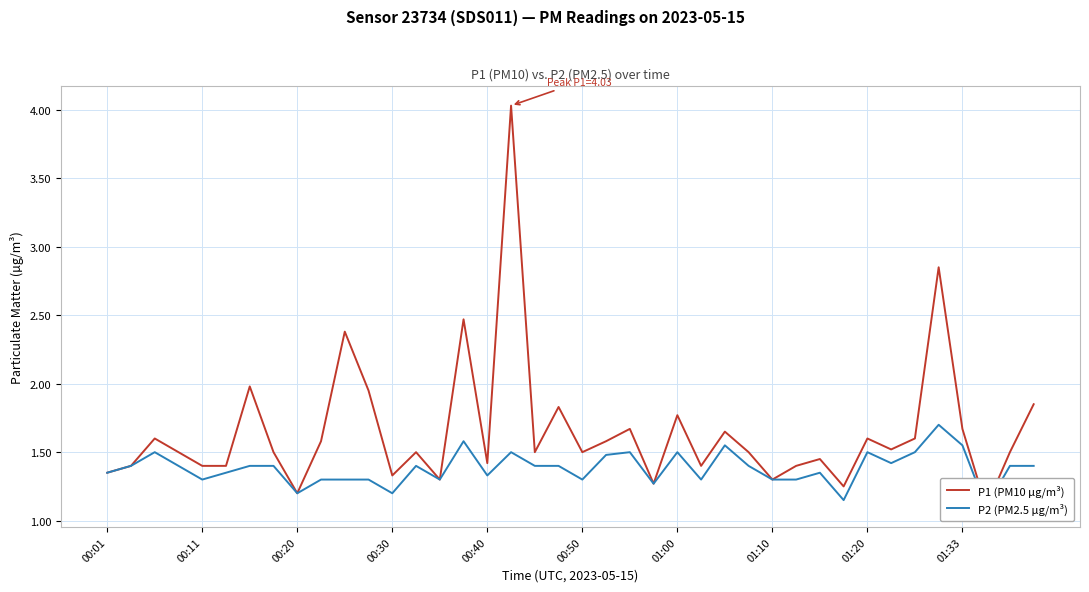

True or false: P2 (PM2.5 µg/m³) and P1 (PM10 µg/m³) intersect in this chart.

False